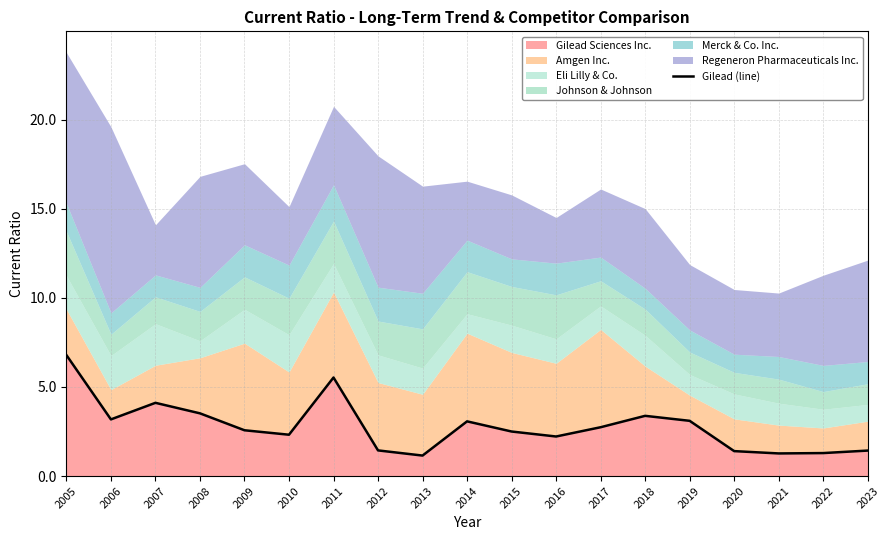

Reading right to left, extract all data points from this chart.

1.4	1.3	1.3	1.4	3.1	3.4	2.7	2.2	2.5	3.1	1.1	1.4	5.5	2.3	2.6	3.5	4.1	3.2	6.8